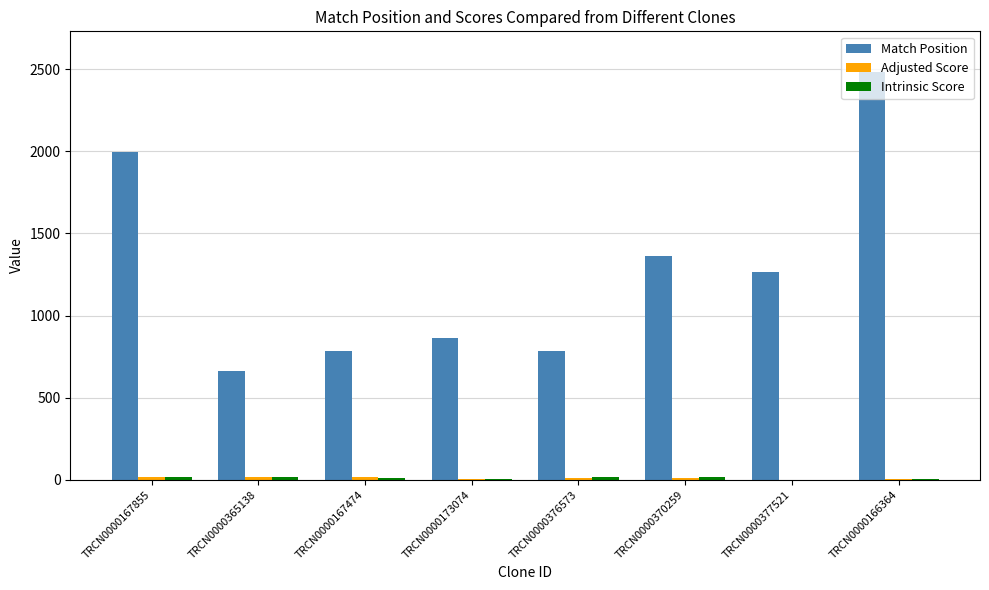

At which category does the chart reach its peak across all series?

TRCN0000166364